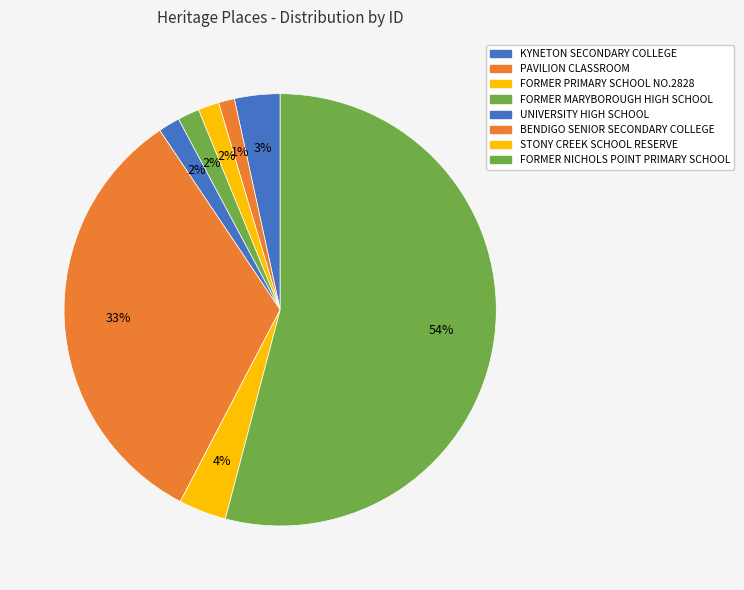

Count the number of slices in the pie.

8